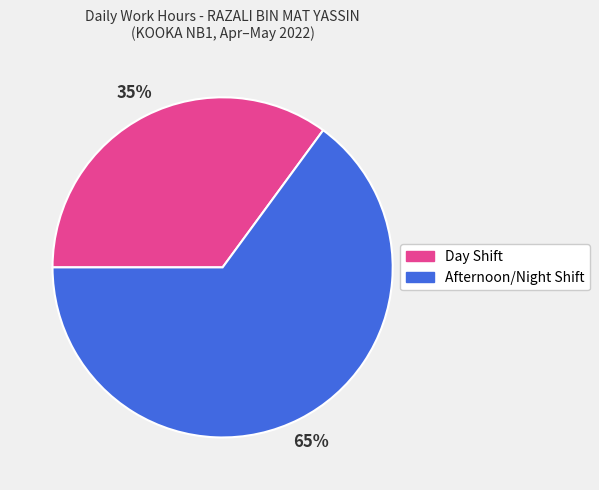

Is it true that Afternoon/Night Shift is 57% of the pie?

False